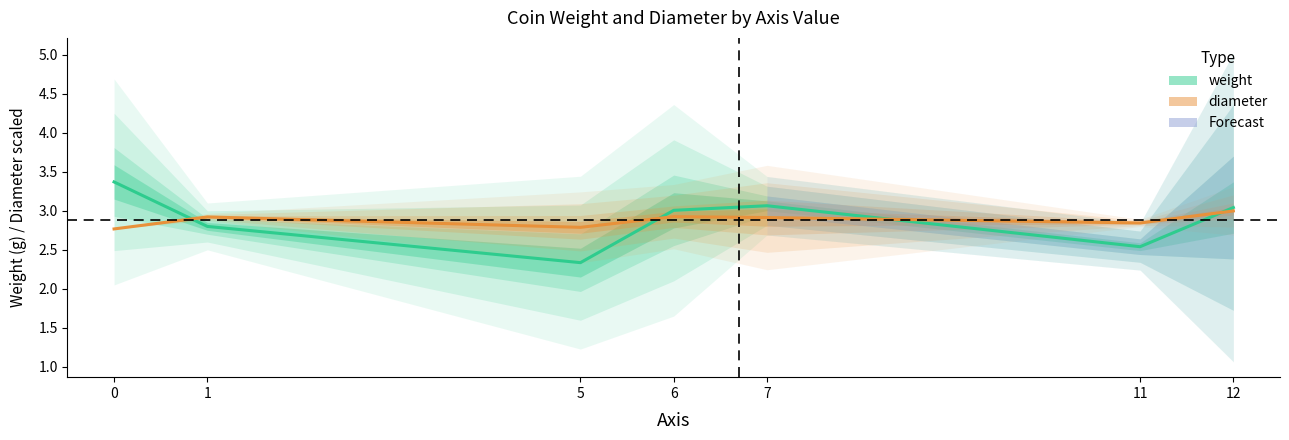

List the labels in order of weight value, largest first.

0, 7, 12, 6, 1, 11, 5